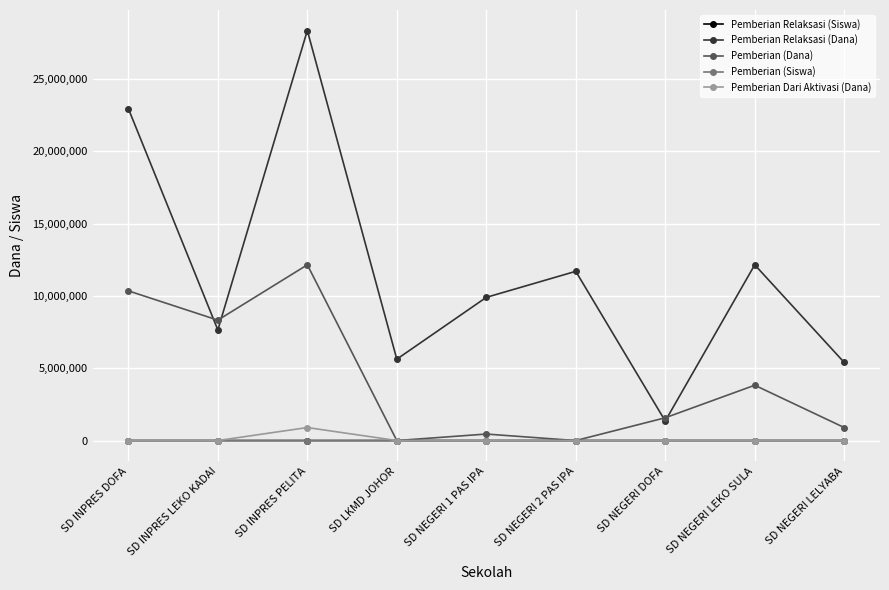

In Pemberian Relaksasi (Dana), how many points are higher than both neighbors (excluding endpoints)?

3